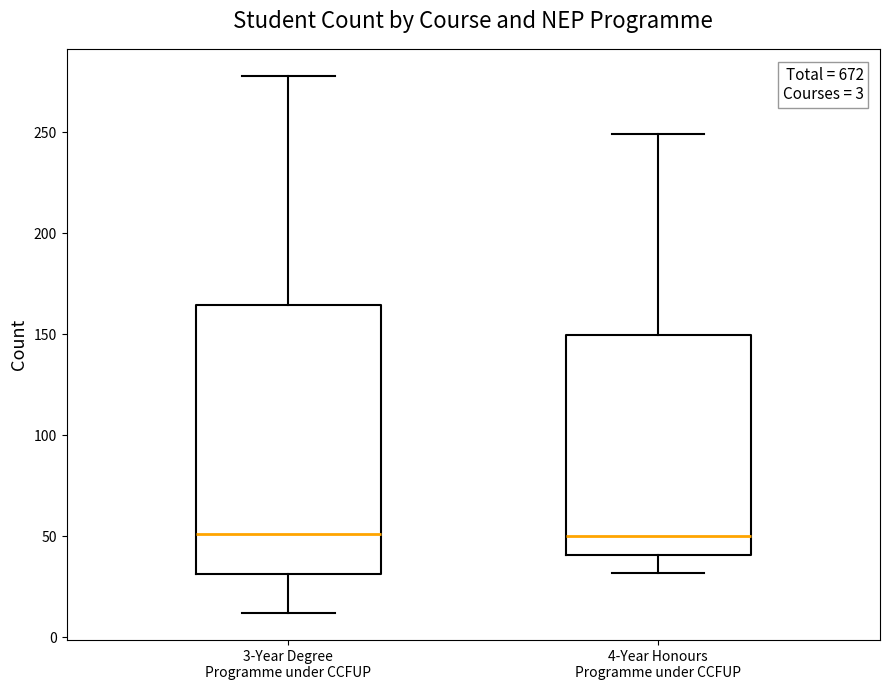

Comparing the boxes themselves (not the whiskers), which one is the tallest?

3-Year Degree Programme under CCFUP